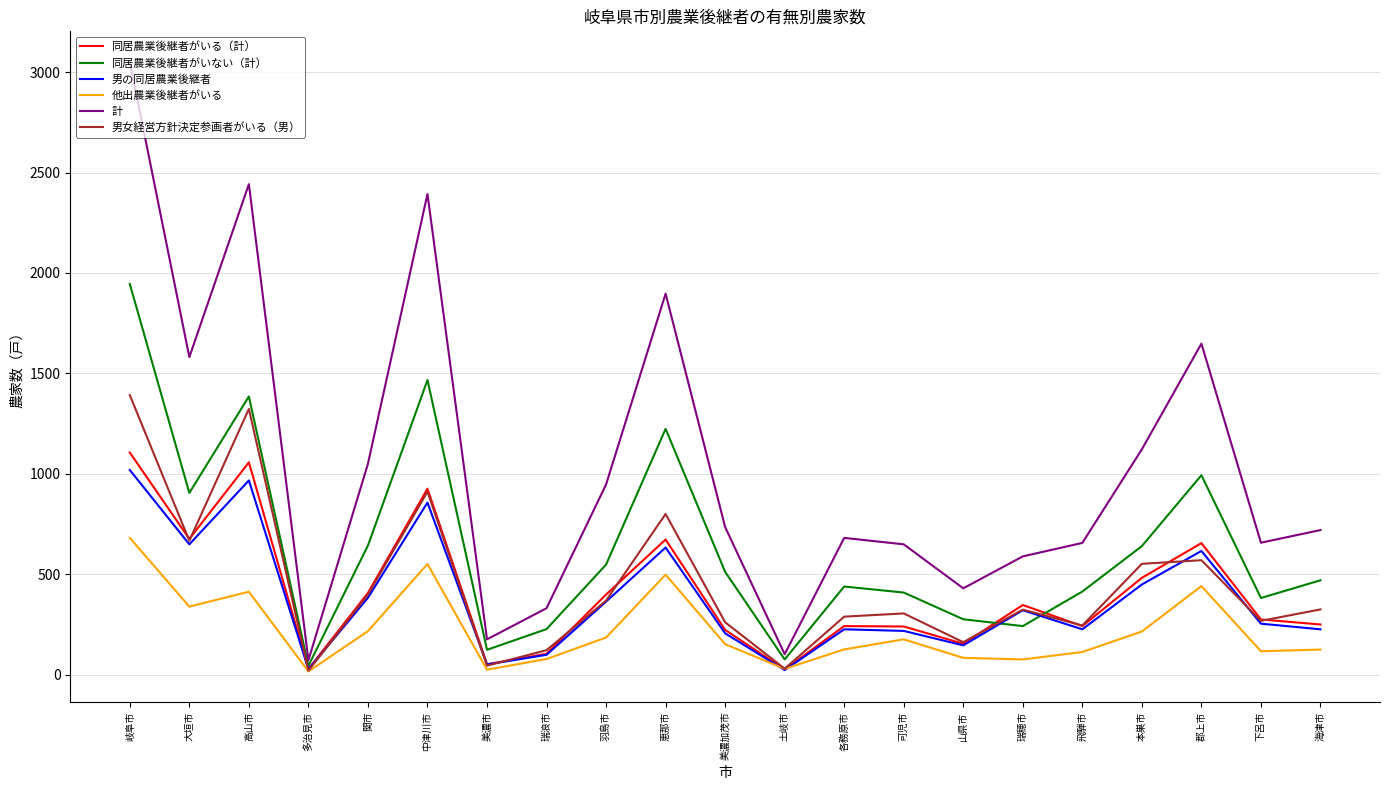

Which series has the largest total across all categories?

計